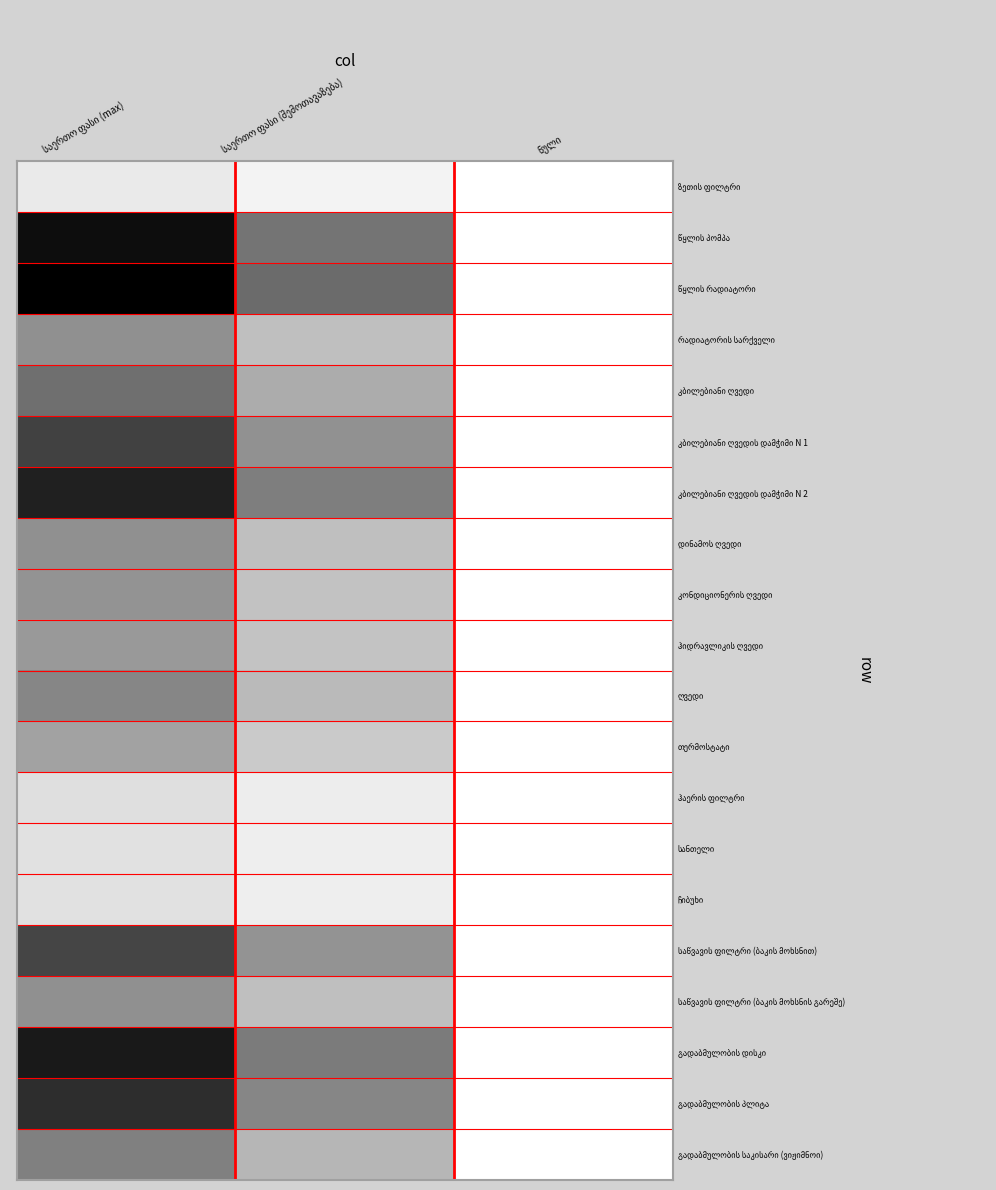

List the labels in order of გადაბმულობის დისკი value, smallest first.

ნული, საერთო ფასი (შემოთავაზება), საერთო ფასი (max)